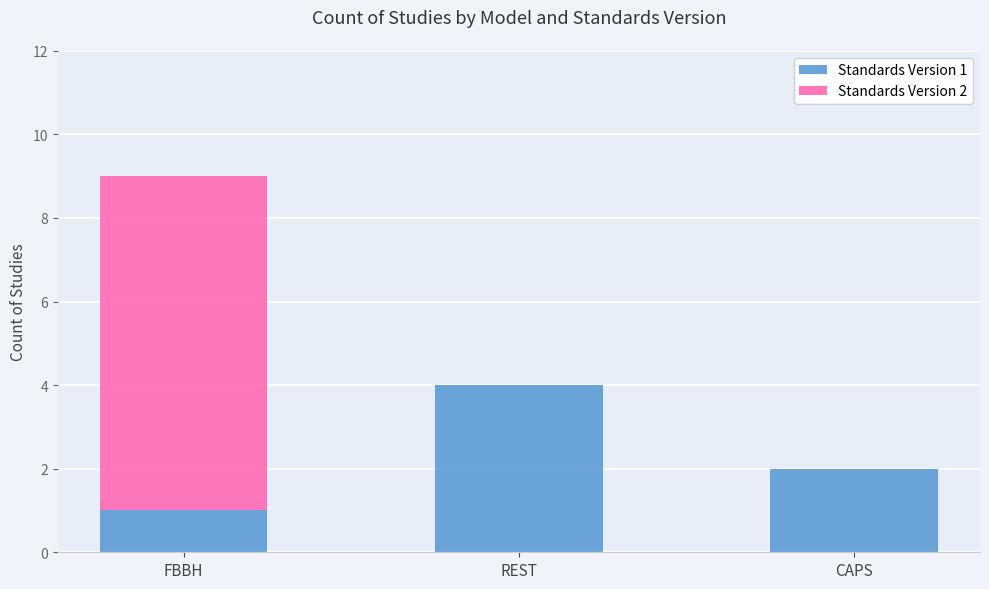

At which category is the sum across all series the highest?

FBBH